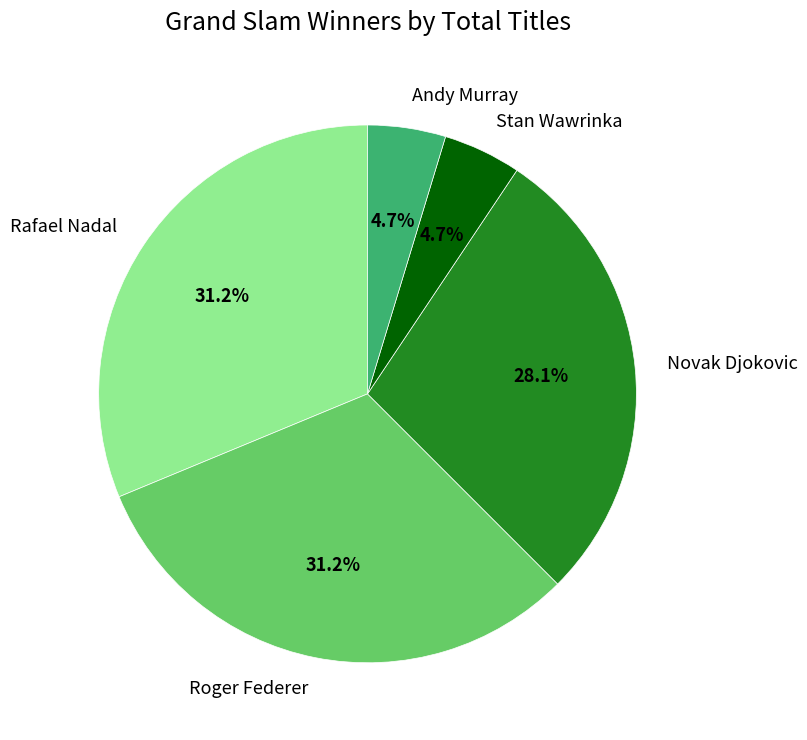

Which has a higher value, Rafael Nadal or Stan Wawrinka?

Rafael Nadal